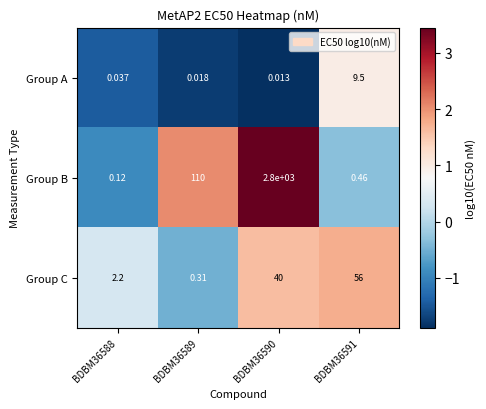

Which series changed the most between BDBM36588 and BDBM36590?

Group B